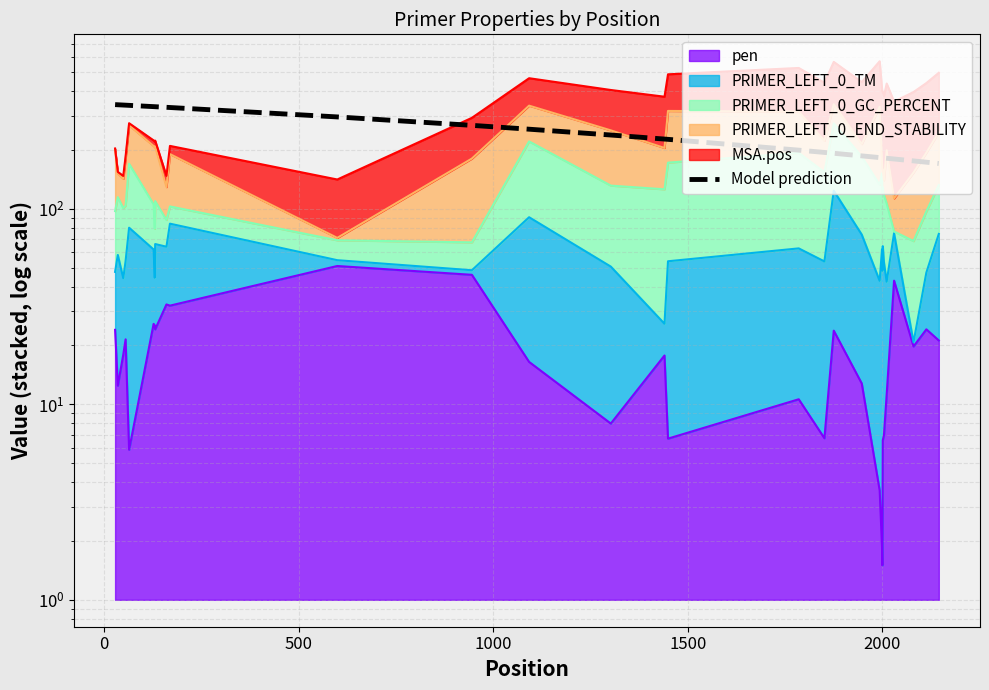

Does the chart have visible grid lines?

Yes